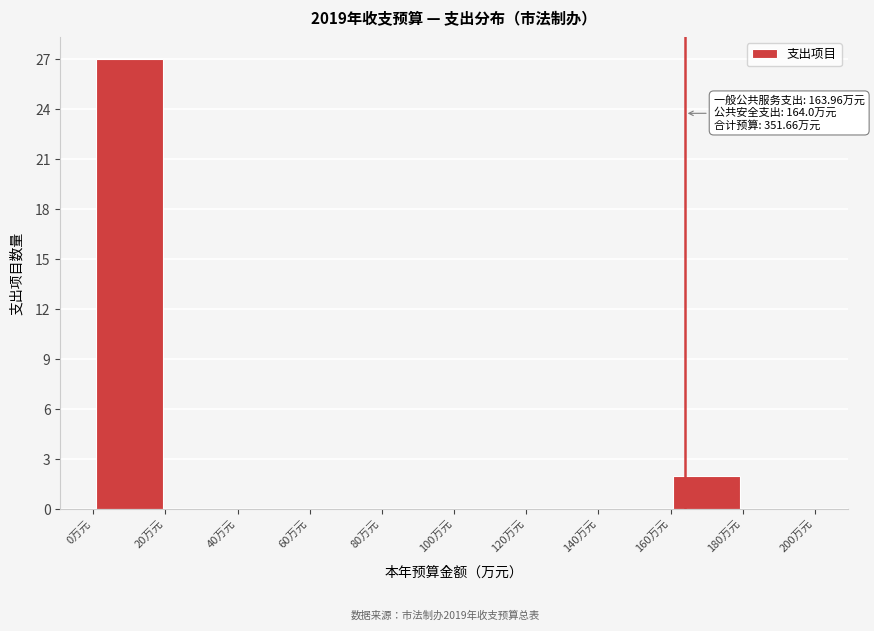

Over which range of the x-axis is the bar tallest?

0 to 20